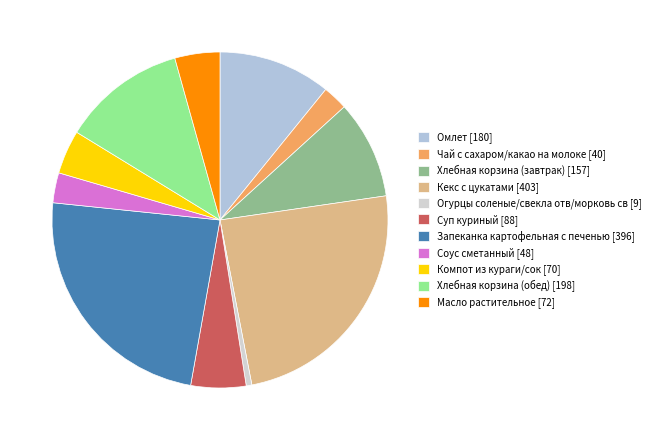

What is the ratio of the value at Соус сметанный to the value at Кекс с цукатами?

0.1